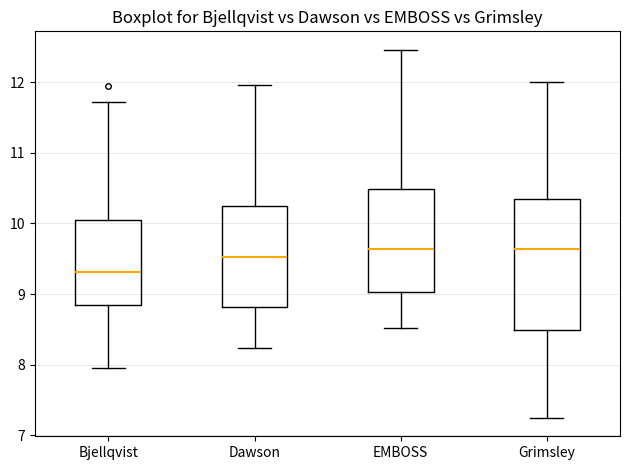

Reading left to right, transcribe this box plot: for each box, give where its median line is, the range the box spans, and where its two whiskers end, as read against the y-axis. The values are not printed on the chart, so give them approximately, as read against the axis.

Bjellqvist: median 9.3, box 8.8 to 10.1, whiskers 8.0 to 11.7
Dawson: median 9.5, box 8.8 to 10.2, whiskers 8.2 to 12.0
EMBOSS: median 9.6, box 9.0 to 10.5, whiskers 8.5 to 12.5
Grimsley: median 9.6, box 8.5 to 10.4, whiskers 7.2 to 12.0